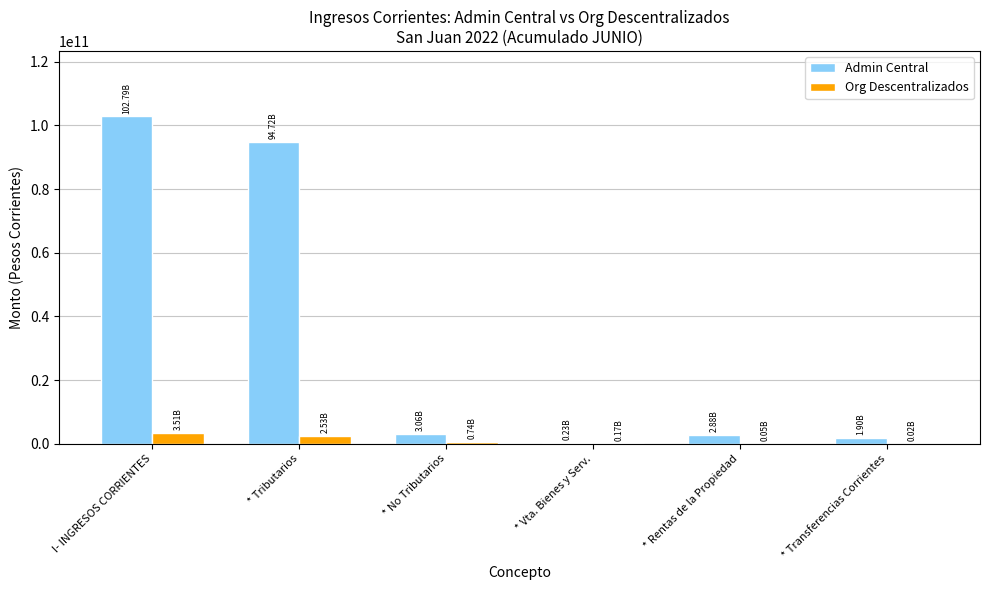

Which series changed the most between * Tributarios and * Transferencias Corrientes?

Admin Central